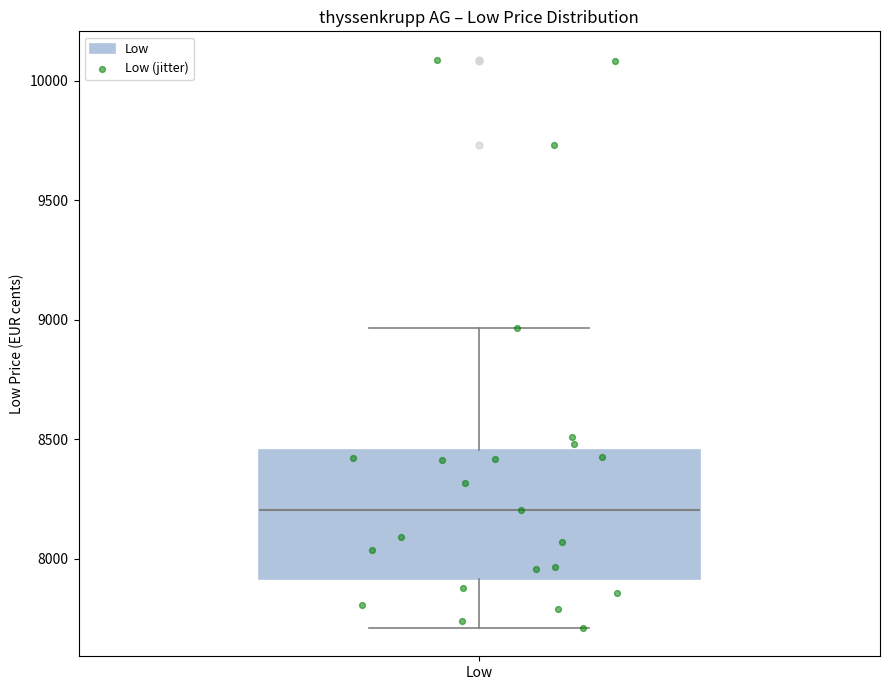

Where is the lower edge of the box for Low on the y-axis? The values are not printed on the chart, so give them approximately, as read against the axis.

7900